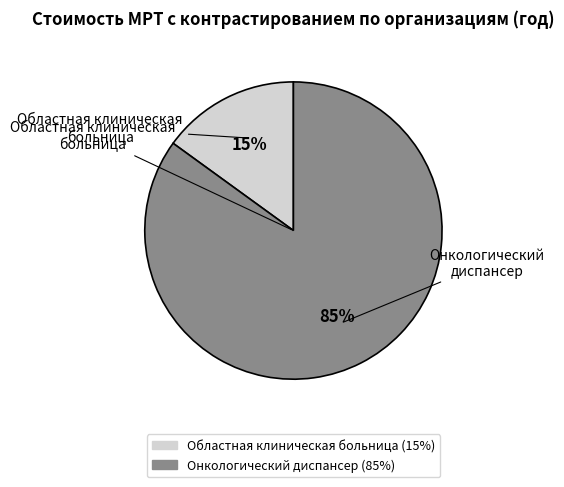

Is there any slice that represents more than half of the pie?

Yes